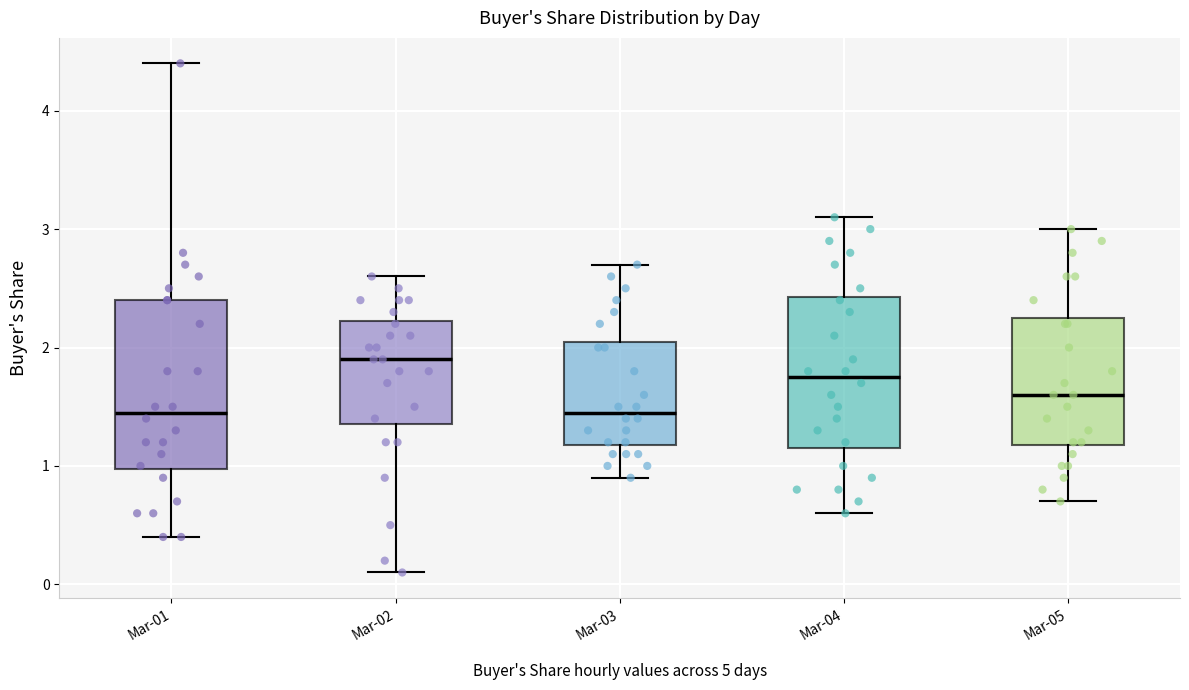

Which box's median line is the highest?

Mar-02